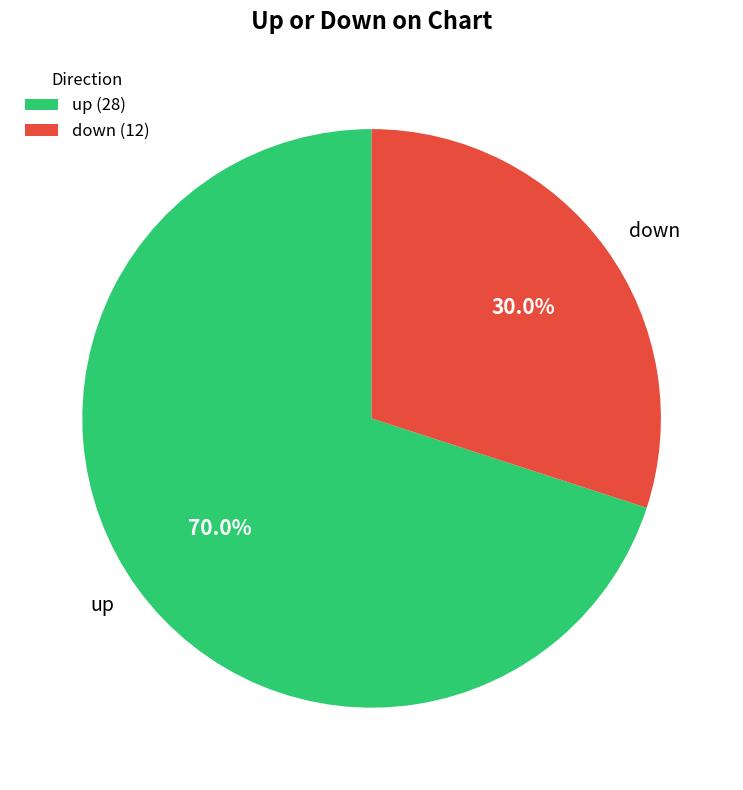

How many segments does this pie chart have?

2